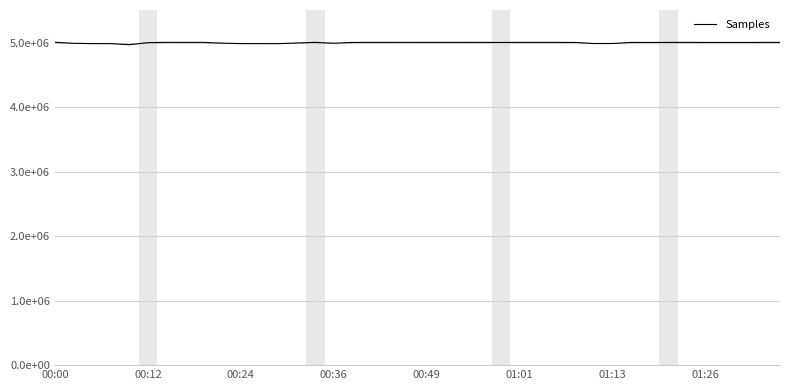

Is this an area chart (filled region under the line)?

No